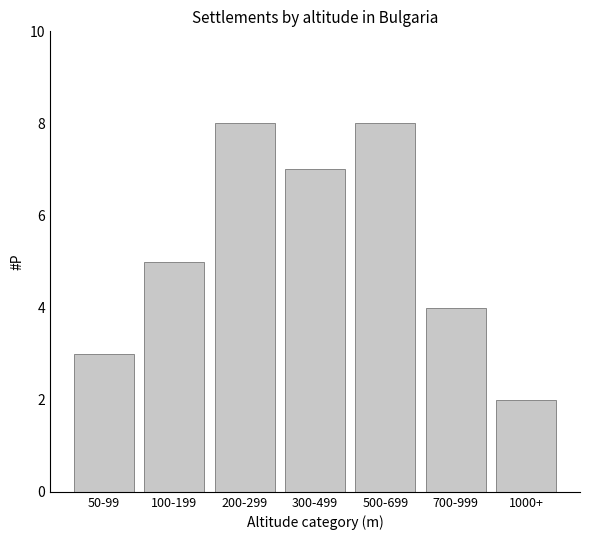

Reading left to right, list all the values displayed in this chart.

50-99=3	100-199=5	200-299=8	300-499=7	500-699=8	700-999=4	1000+=2